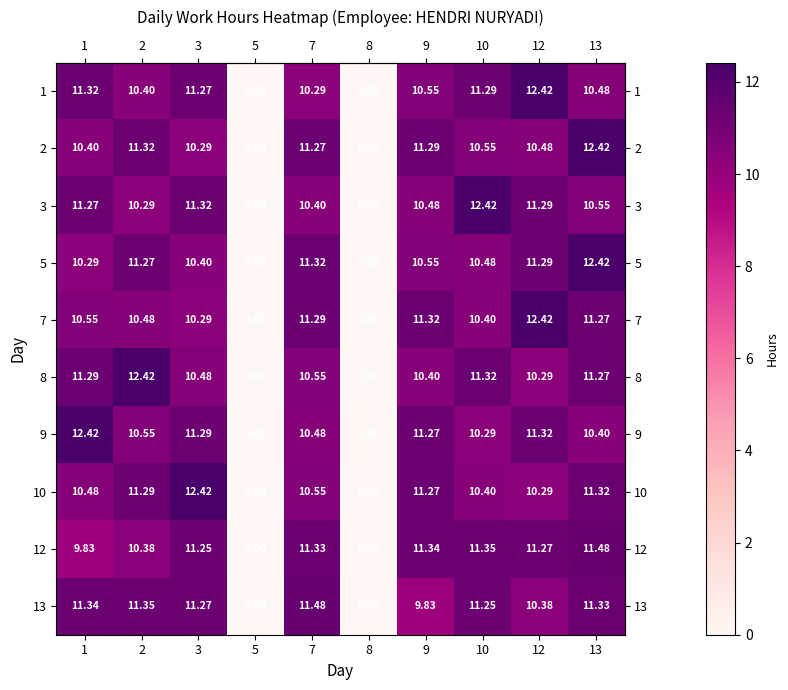

How many data points in 2 are above 10?

8